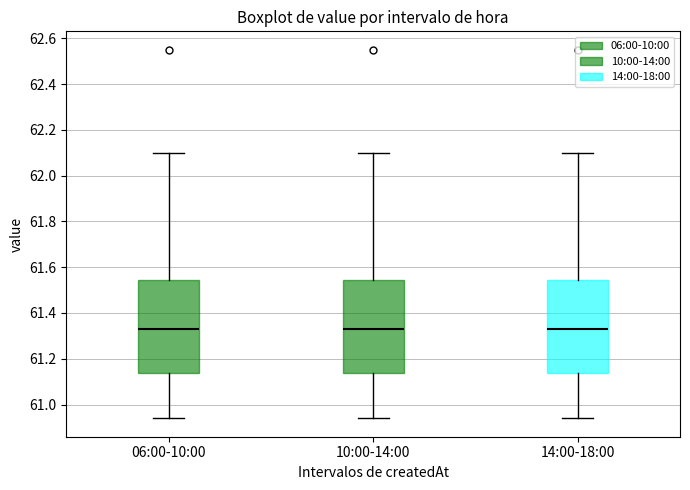

Reading left to right, read every box against the y-axis: the position of its median line, the range the box covers, and the ends of its whiskers. The values are not printed on the chart, so give them approximately, as read against the axis.

06:00-10:00: median 61.34, box 61.14 to 61.54, whiskers 60.94 to 62.10
10:00-14:00: median 61.34, box 61.14 to 61.54, whiskers 60.94 to 62.10
14:00-18:00: median 61.34, box 61.14 to 61.54, whiskers 60.94 to 62.10